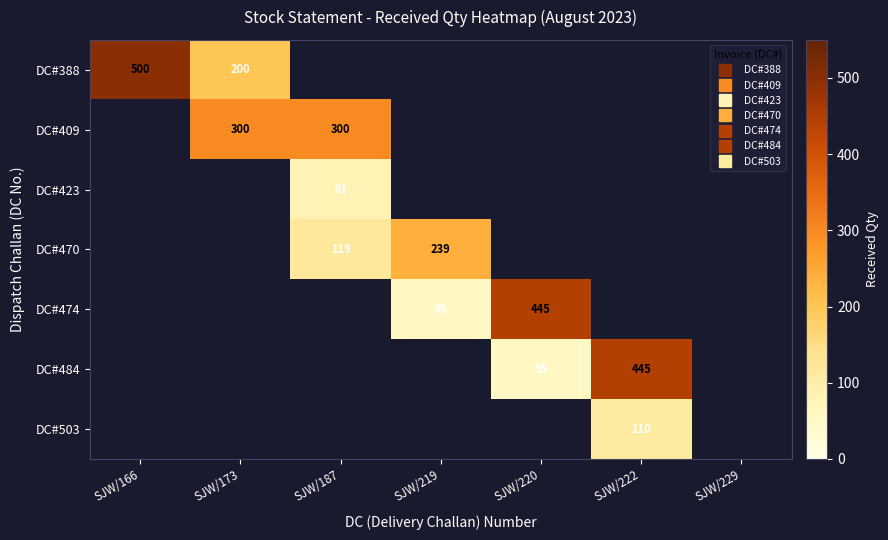

At how many categories does at least one series exceed 247?

5